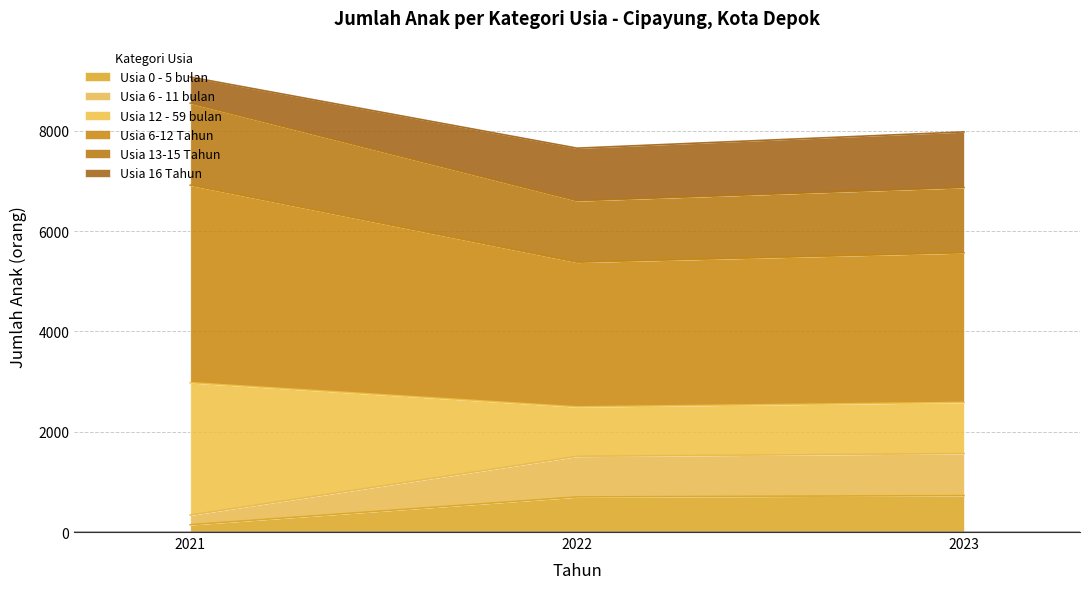

What is the total value across all series at 2023?

7976